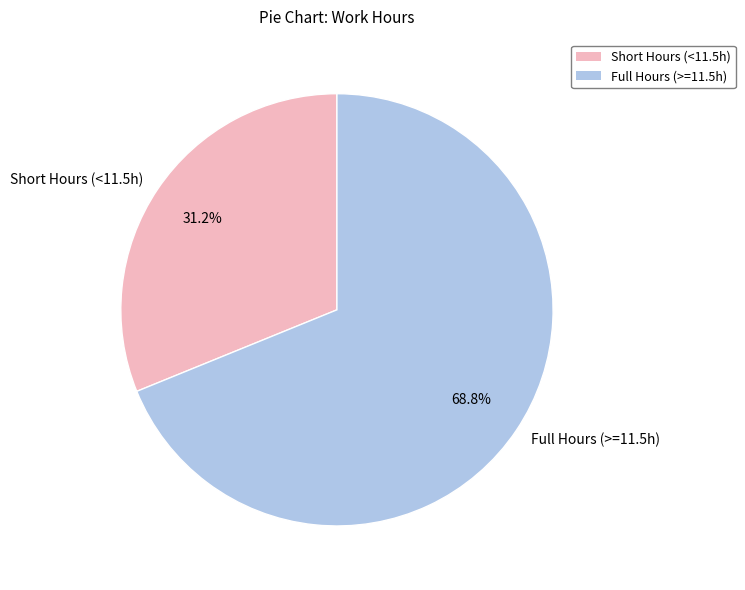

Which slice is the smallest?

Short Hours (<11.5h)